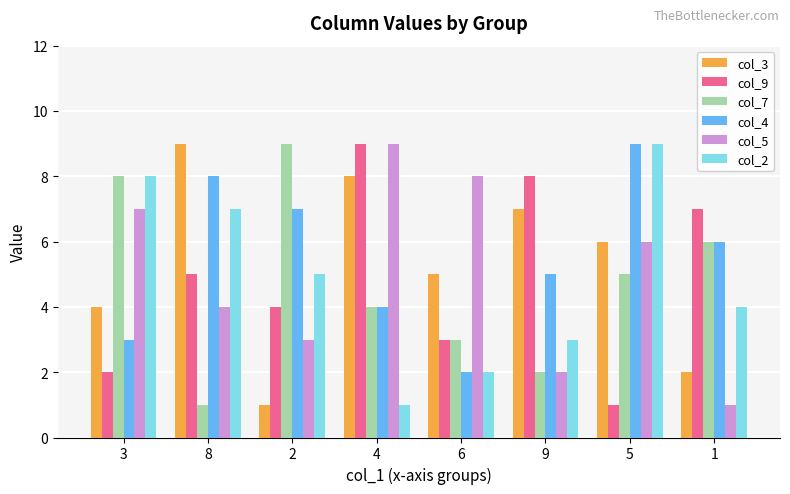

What is the value of the col_2 bar at the 4th from the left?

1